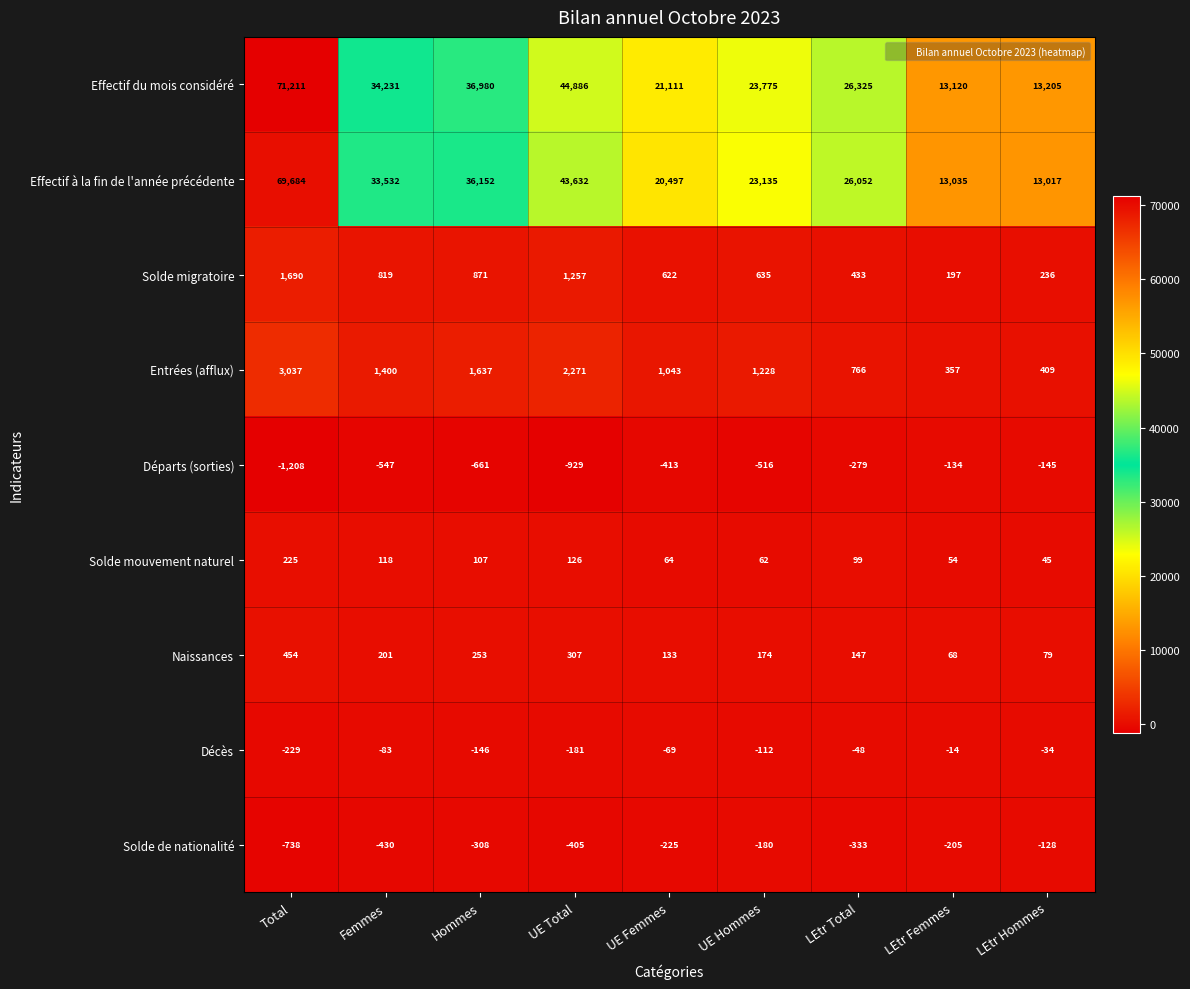

Which category has the highest value across all series?

Total